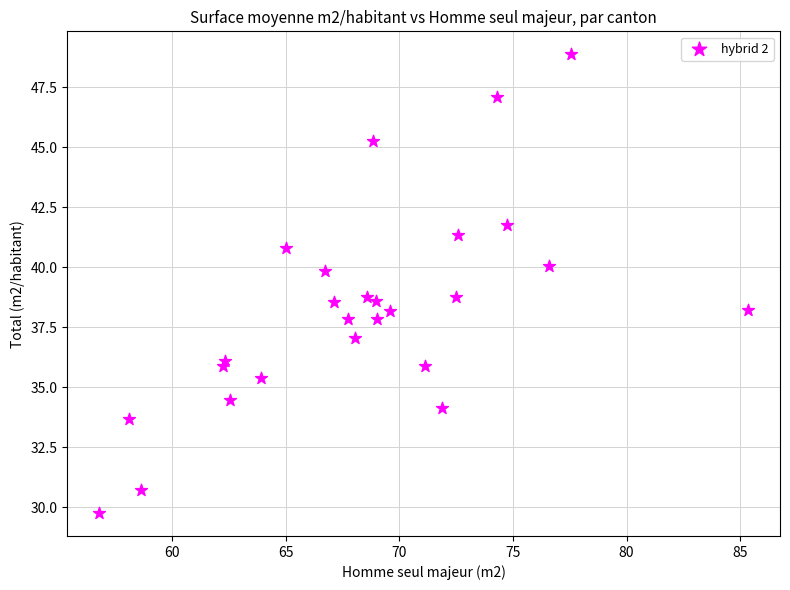

What is the range of X values (max minus min)?

28.5